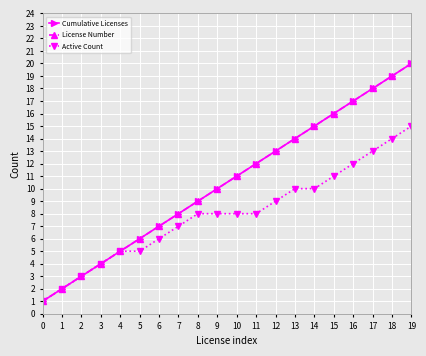

Is this an area chart (filled region under the line)?

No